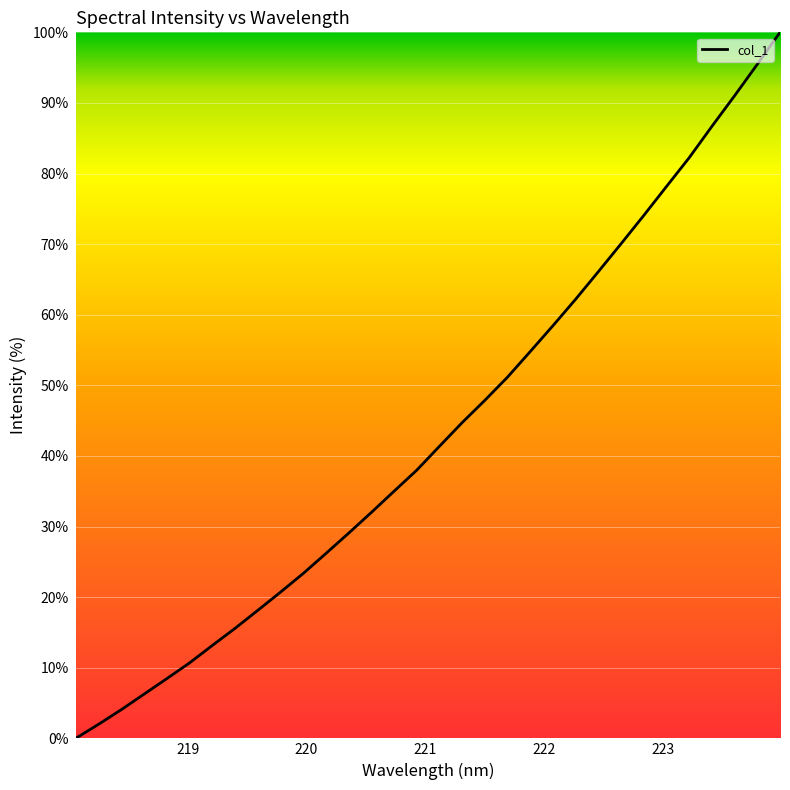

What is the difference between the maximum and minimum values?

100.0